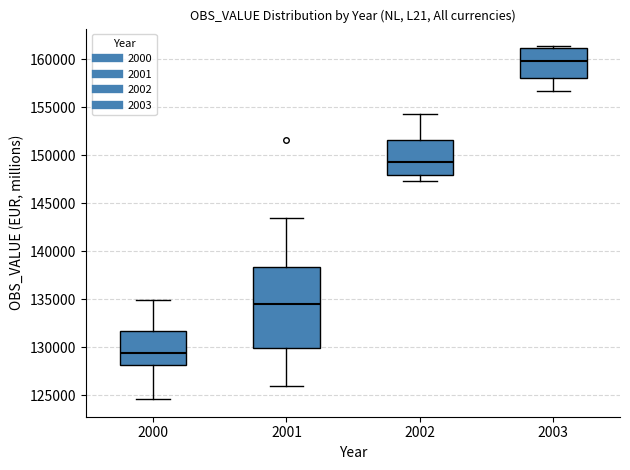

Which box has the lowest median line?

2000